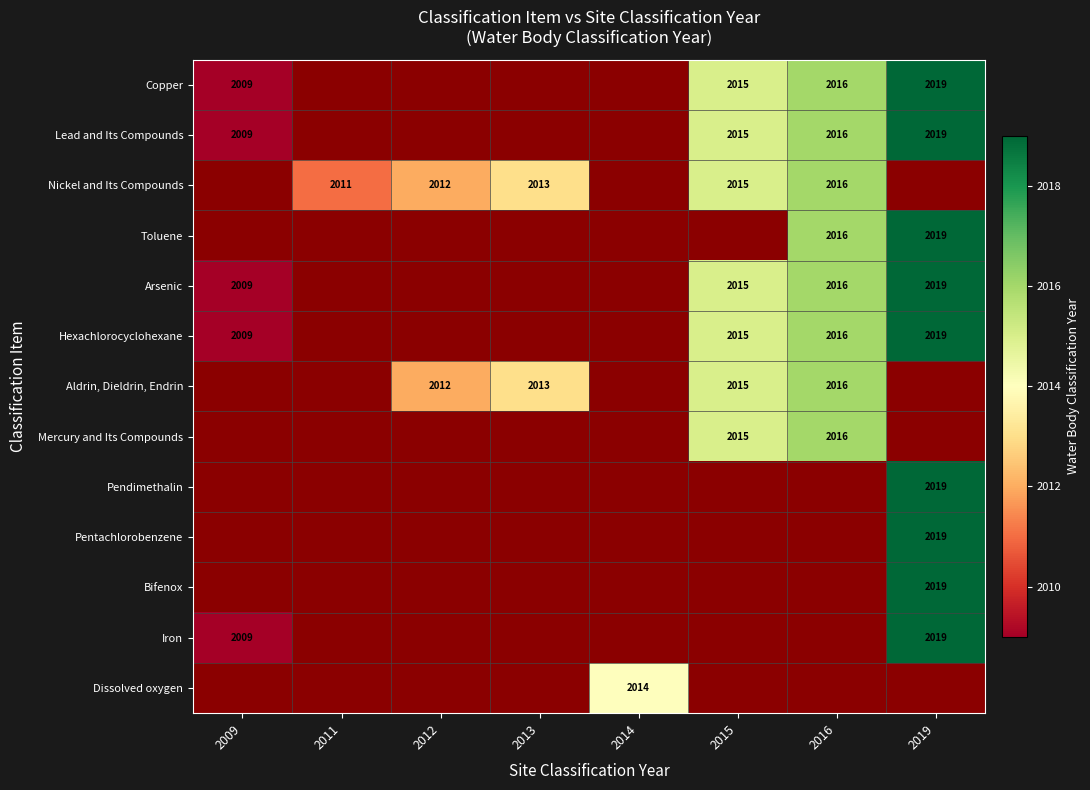

How many distinct data groups are displayed?

13